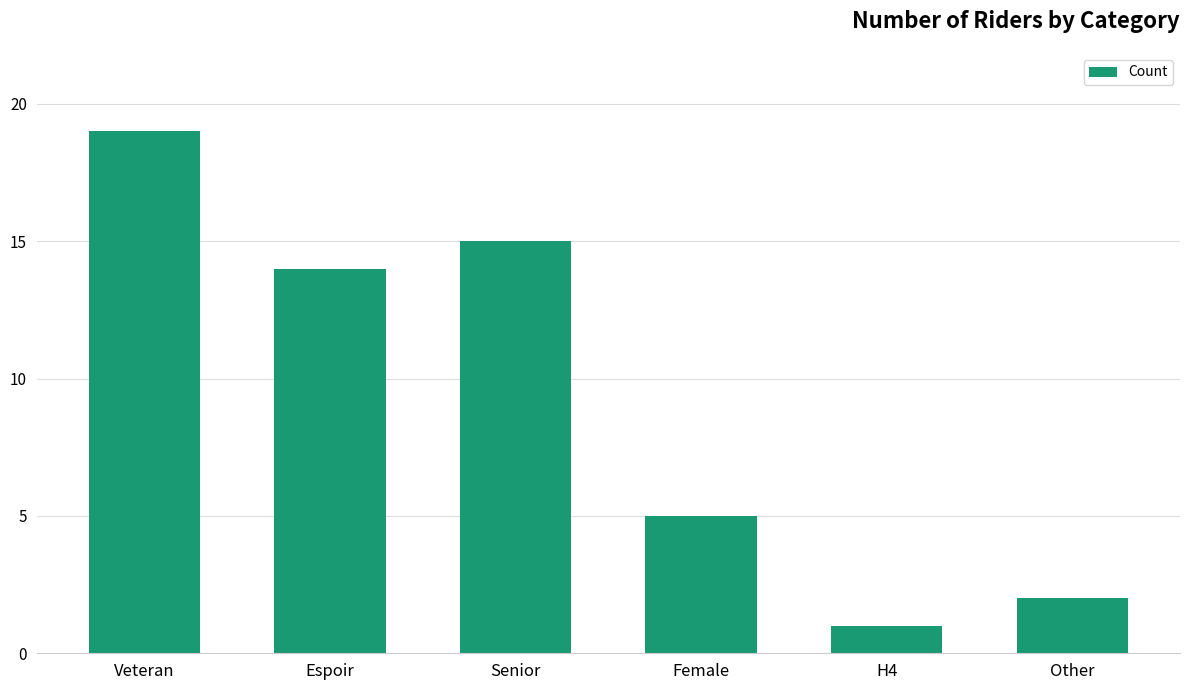

What position from the left is Espoir?

2